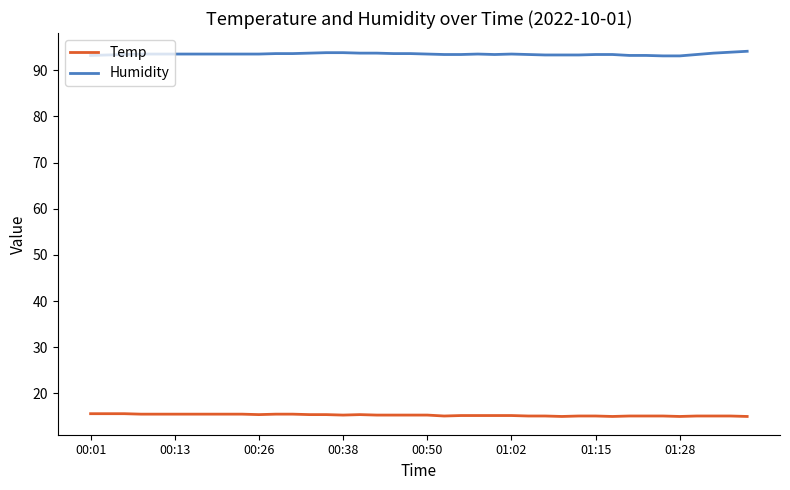

What is the highest value of the Temp series?

15.6